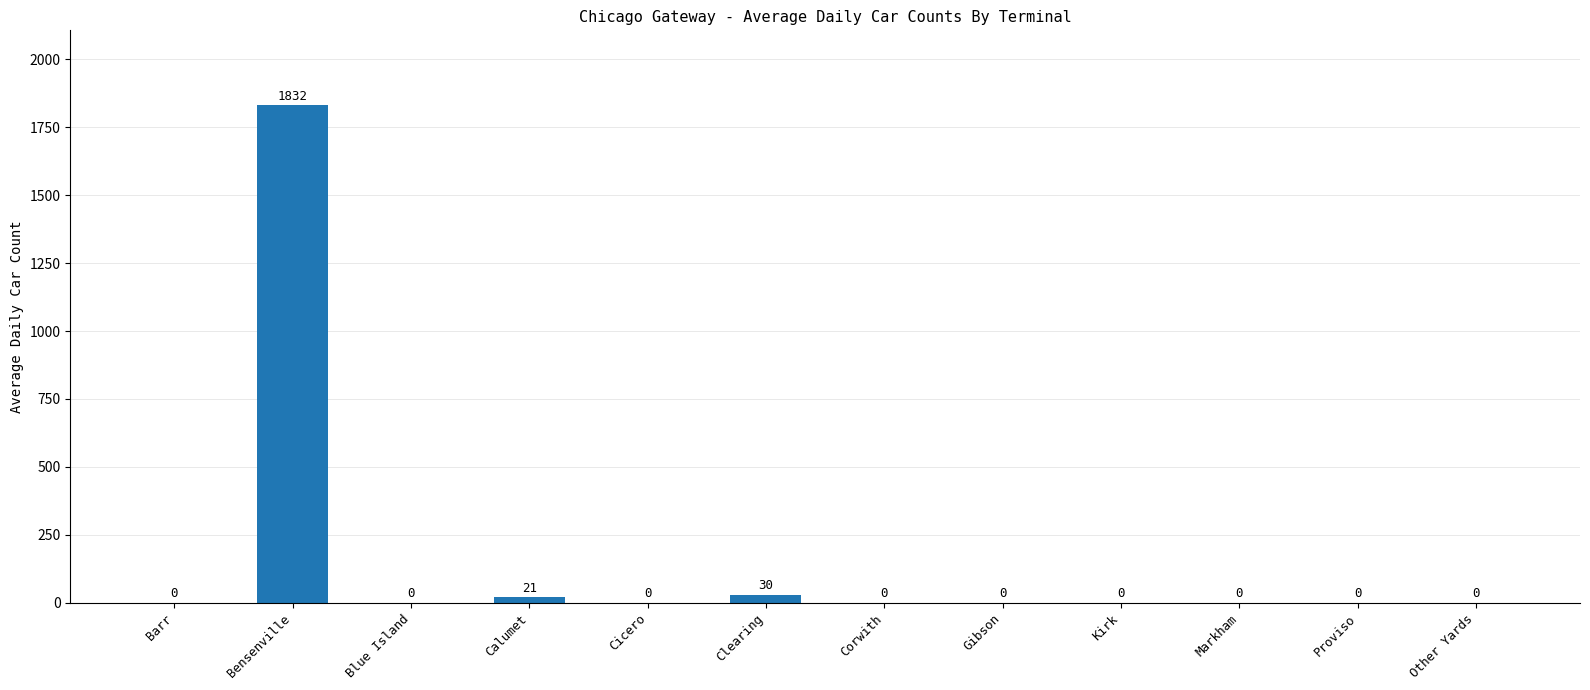

Approximately how many times larger is the value at Bensenville compared to Clearing?

61.1